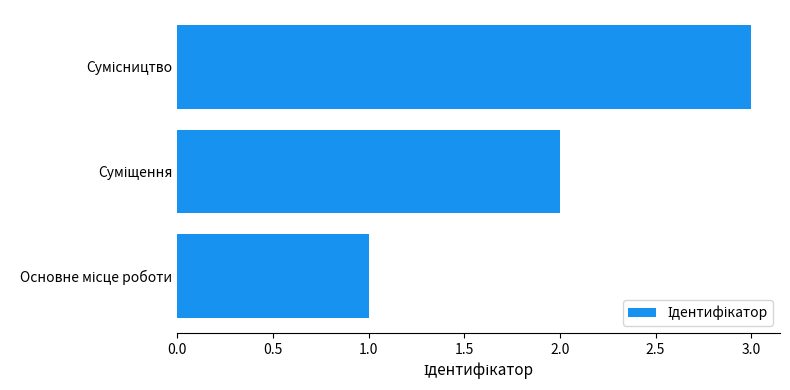

What is the greatest value displayed?

3